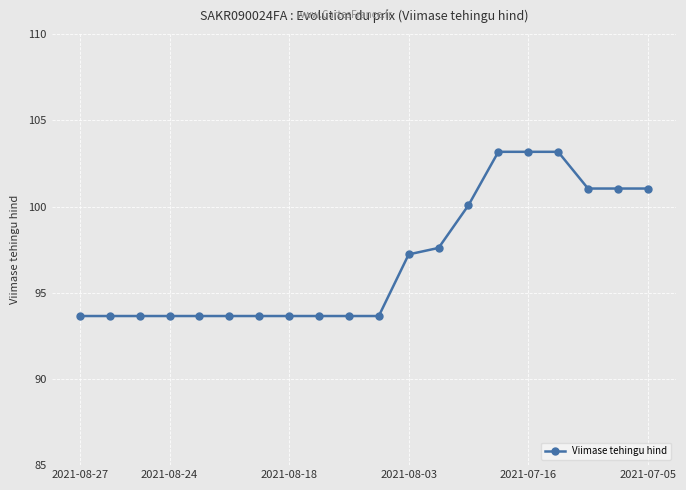

Reading left to right, extract all data points from this chart.

93.7	93.7	93.7	93.7	93.7	93.7	93.7	93.7	93.7	93.7	93.7	97.2	97.6	100.1	103.2	103.2	103.2	101.0	101.0	101.0